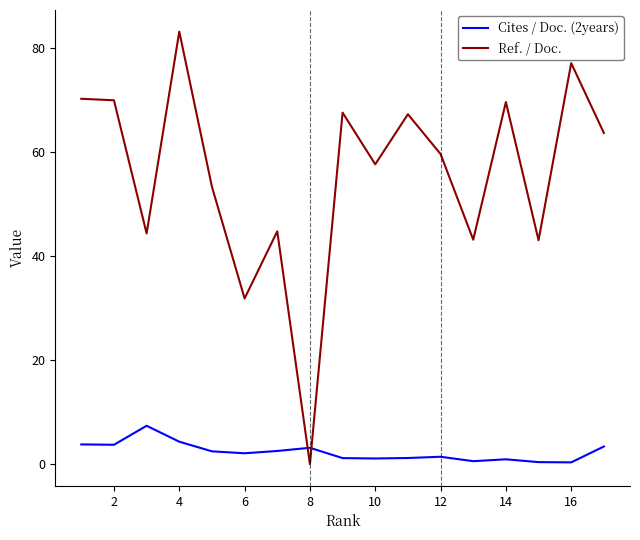

What are all the series names shown in the legend?

Cites / Doc. (2years), Ref. / Doc.